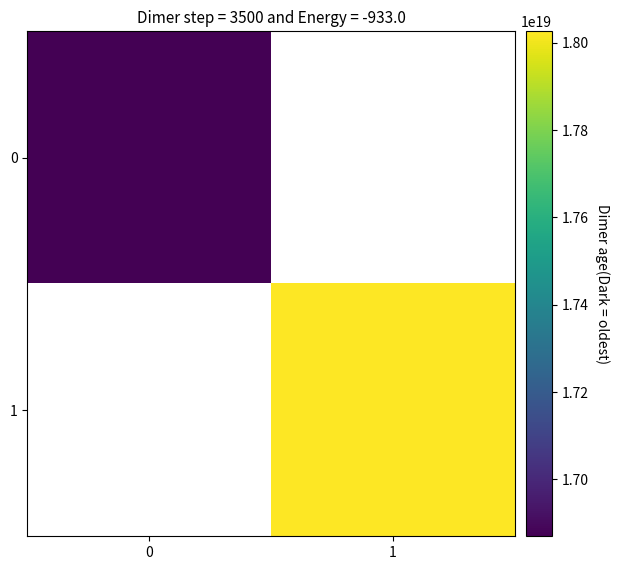

What is the highest value of the 0 series?

16869626896508897280.0